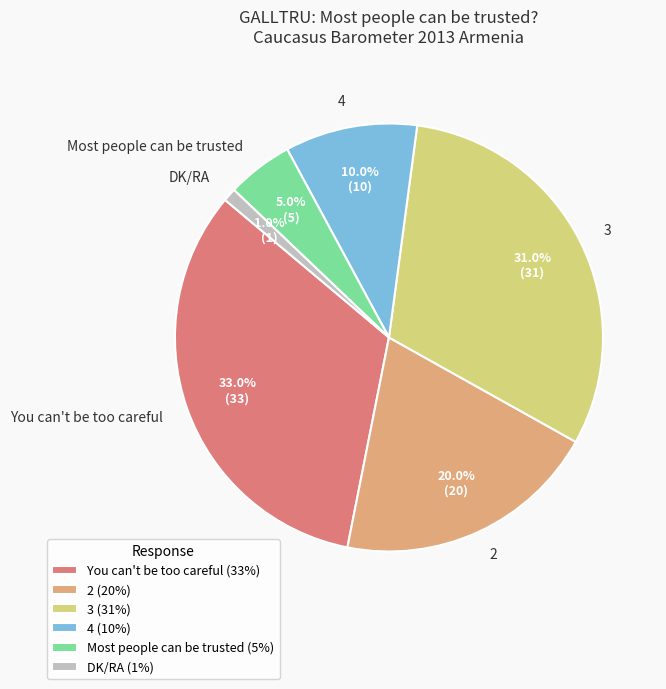

Rank the categories by value from highest to lowest.

You can't be too careful, 3, 2, 4, Most people can be trusted, DK/RA